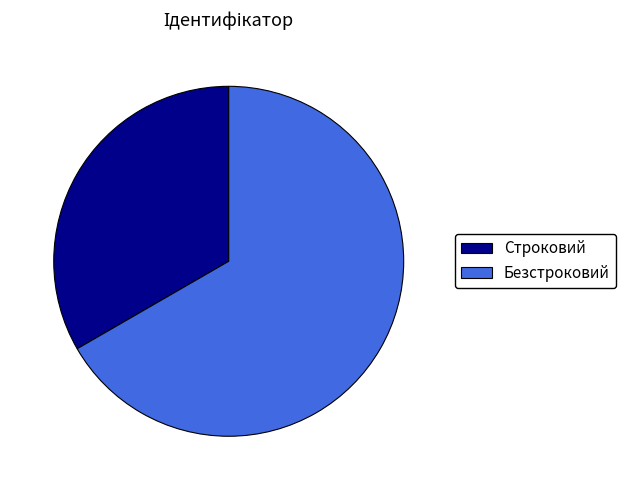

Rank the categories by value from highest to lowest.

Безстроковий, Строковий